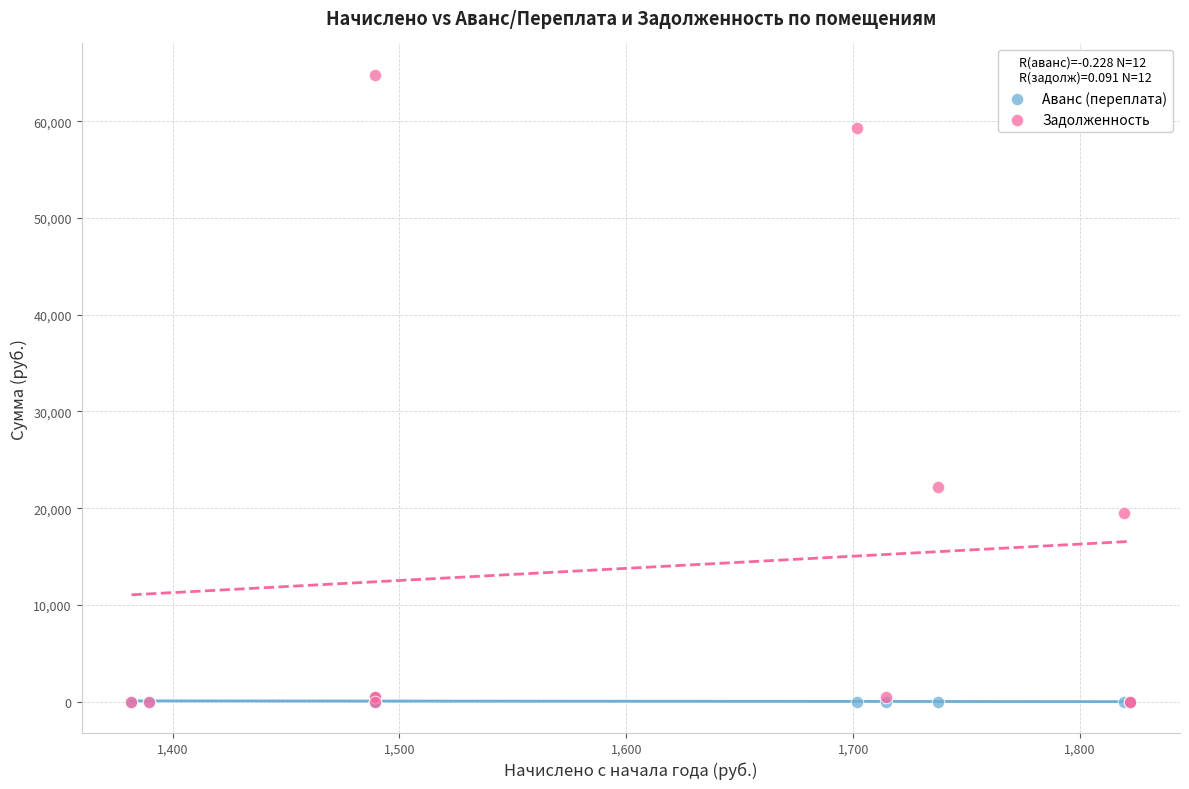

What are all the series names shown in the legend?

Аванс (переплата), Задолженность